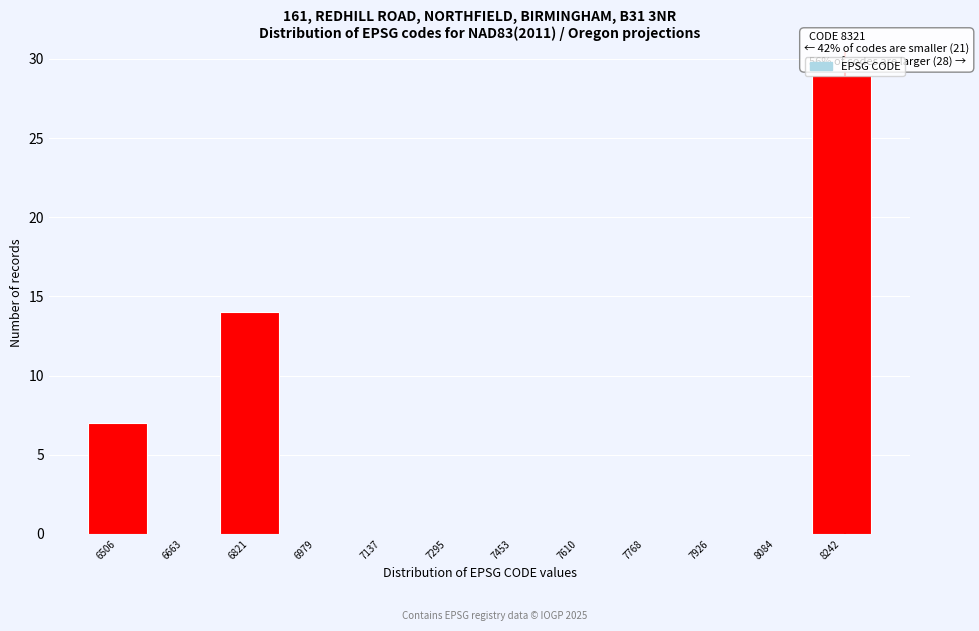

Which category has the highest value across all series?

8242